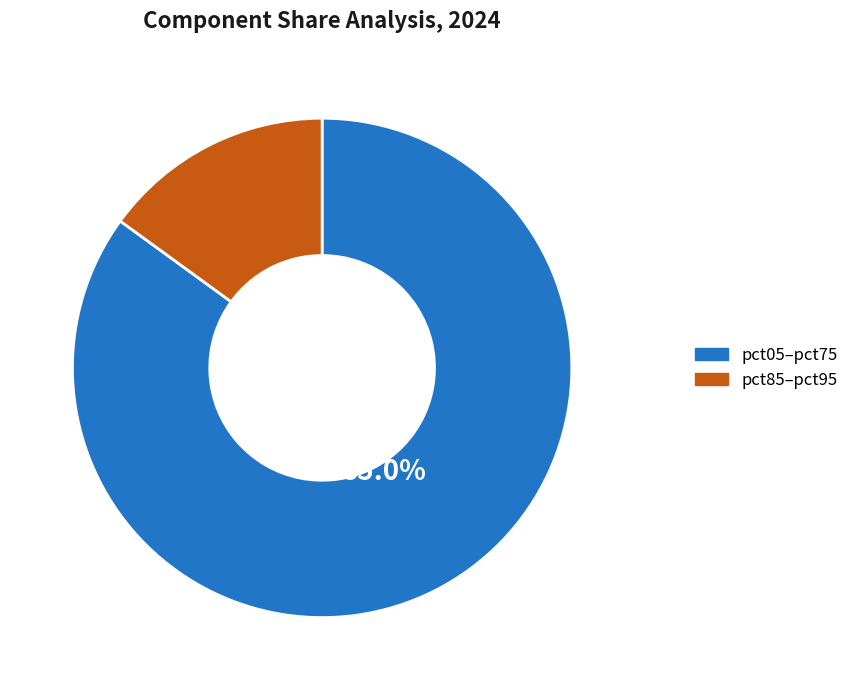

Is there any slice that represents more than half of the pie?

Yes